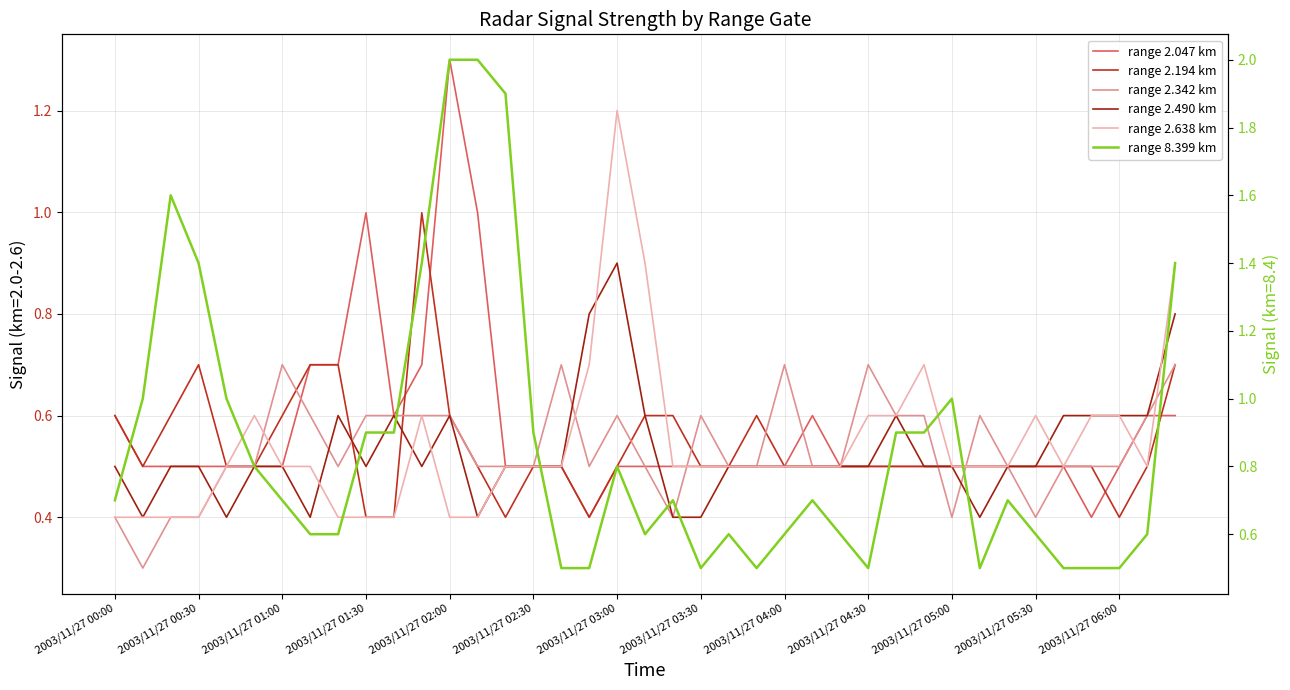

What are all the series names shown in the legend?

range 2.047 km, range 2.194 km, range 2.342 km, range 2.490 km, range 2.638 km, range 8.399 km